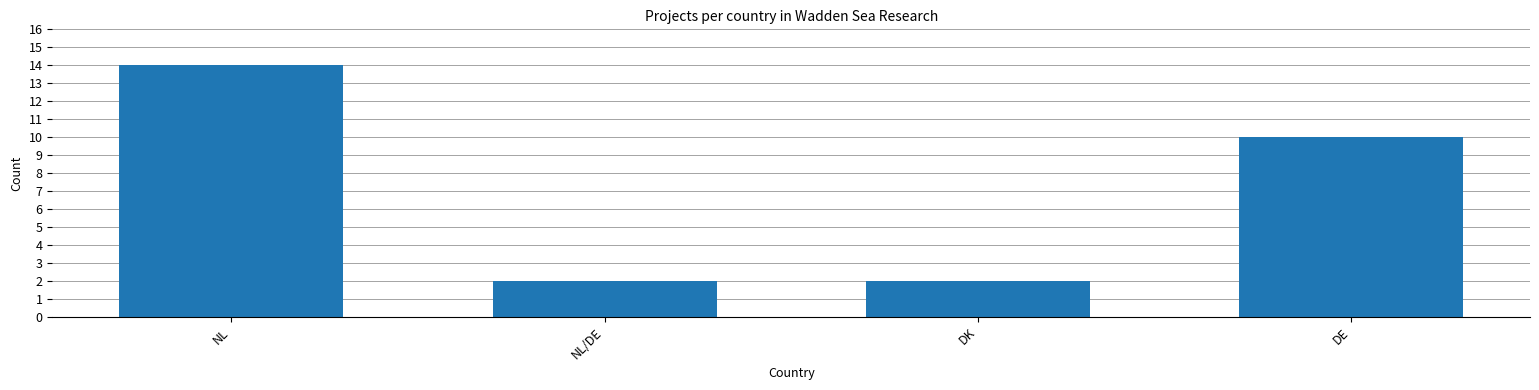

Between DK and NL, which is larger?

NL